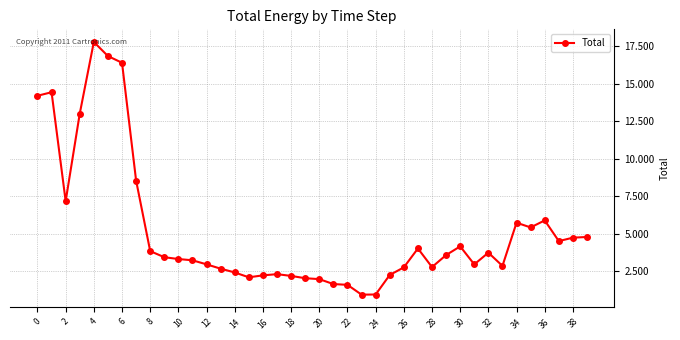

What is the minimum value shown in the chart?

0.9